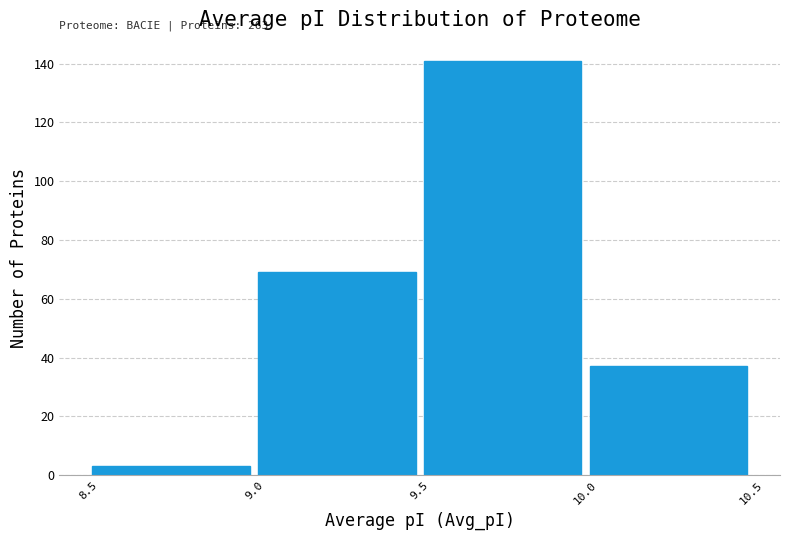

Which range on the x-axis has the tallest bar?

9.5 to 10.0